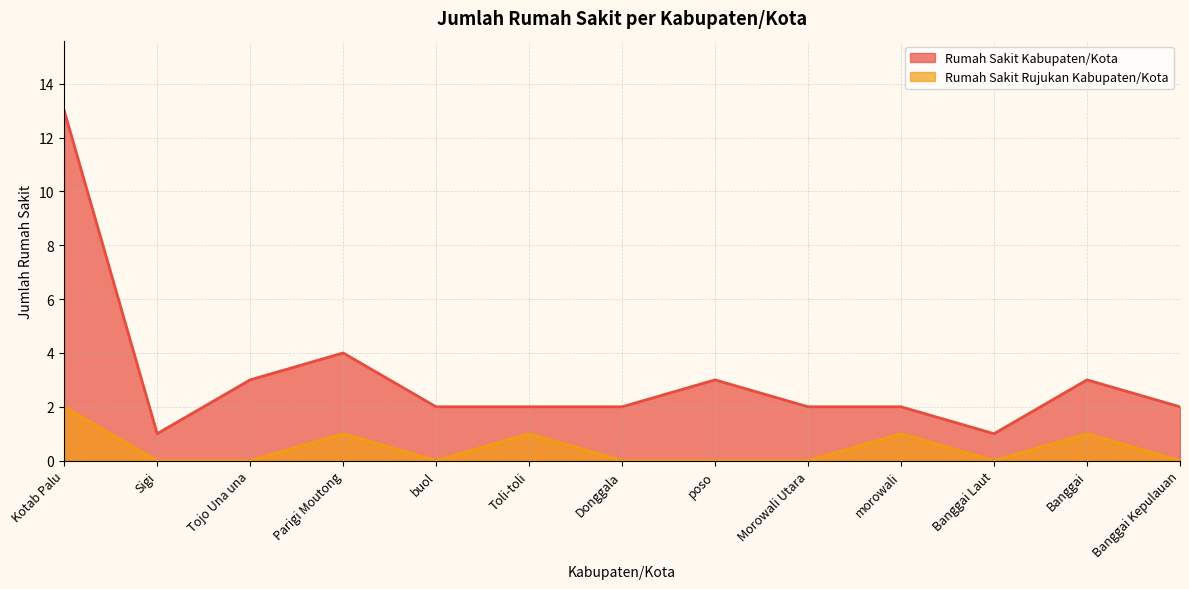

Reading right to left, transcribe all the data shown in this chart.

Rumah Sakit Kabupaten/Kota: 2	3	1	2	2	3	2	2	2	4	3	1	13
Rumah Sakit Rujukan Kabupaten/Kota: 0	1	0	1	0	0	0	1	0	1	0	0	2